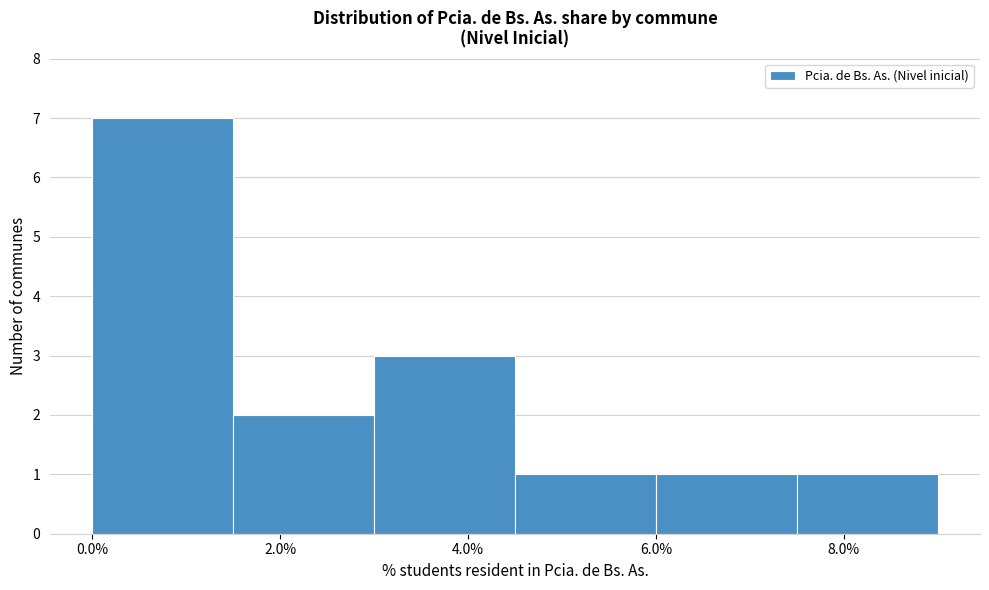

Reading left to right, transcribe this chart: for each bar, give the range it covers on the x-axis and its height. Neither the bar edges nor the heights are printed on the chart, so give them approximately, as read against the axes.

0.0 to 1.5: 7
1.5 to 3.0: 2
3.0 to 4.5: 3
4.5 to 6.0: 1
6.0 to 7.5: 1
7.5 to 9.0: 1